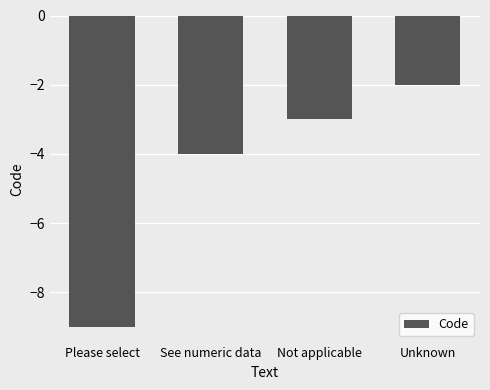

Count the number of categories in the chart.

4